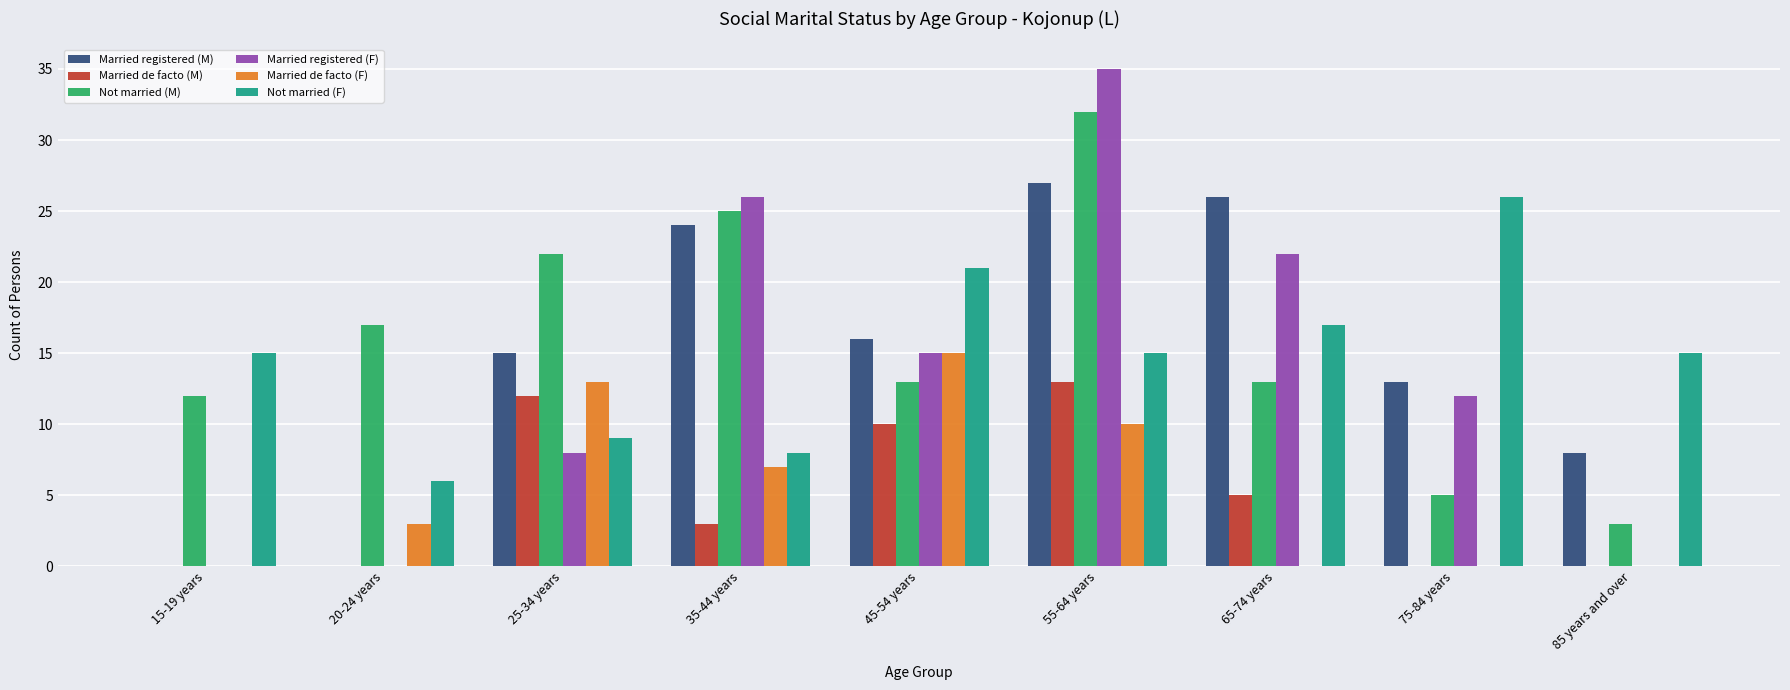

What is the sum of the Married registered (M) values at 25-34 years and 55-64 years?

42